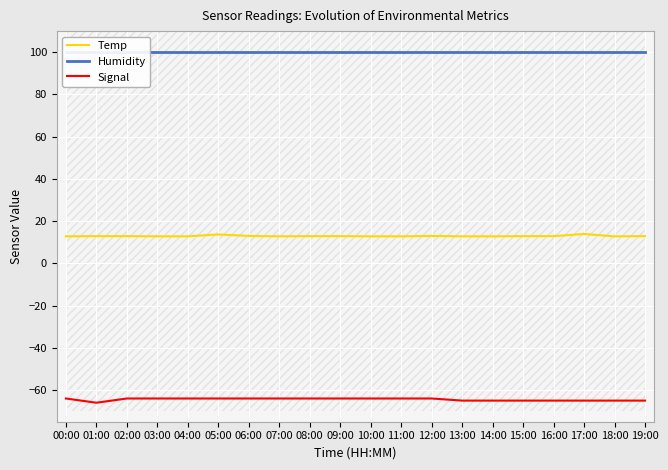

Between 10:00 and 17:00, which series saw the biggest shift?

Temp